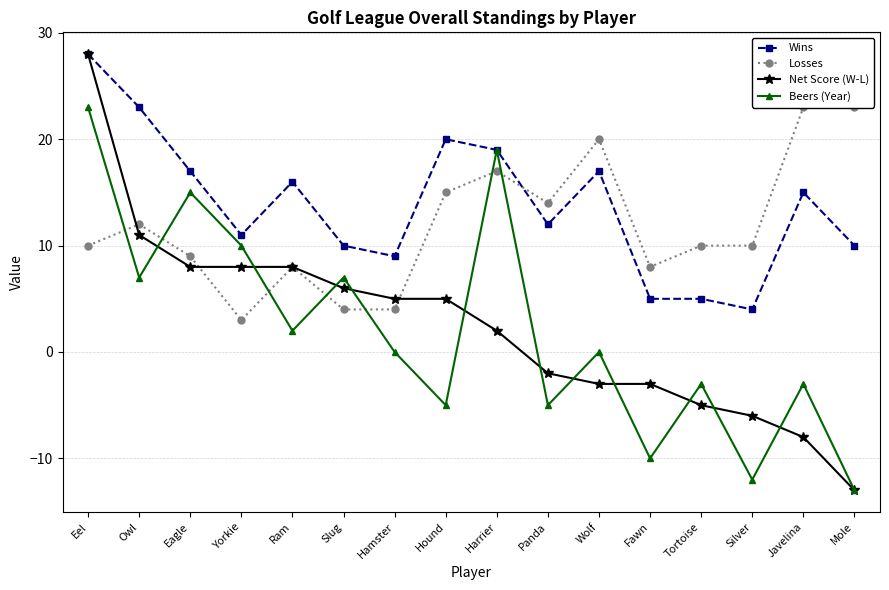

Rank the series by their maximum value, from lowest to highest.

Losses, Beers (Year), Wins, Net Score (W-L)